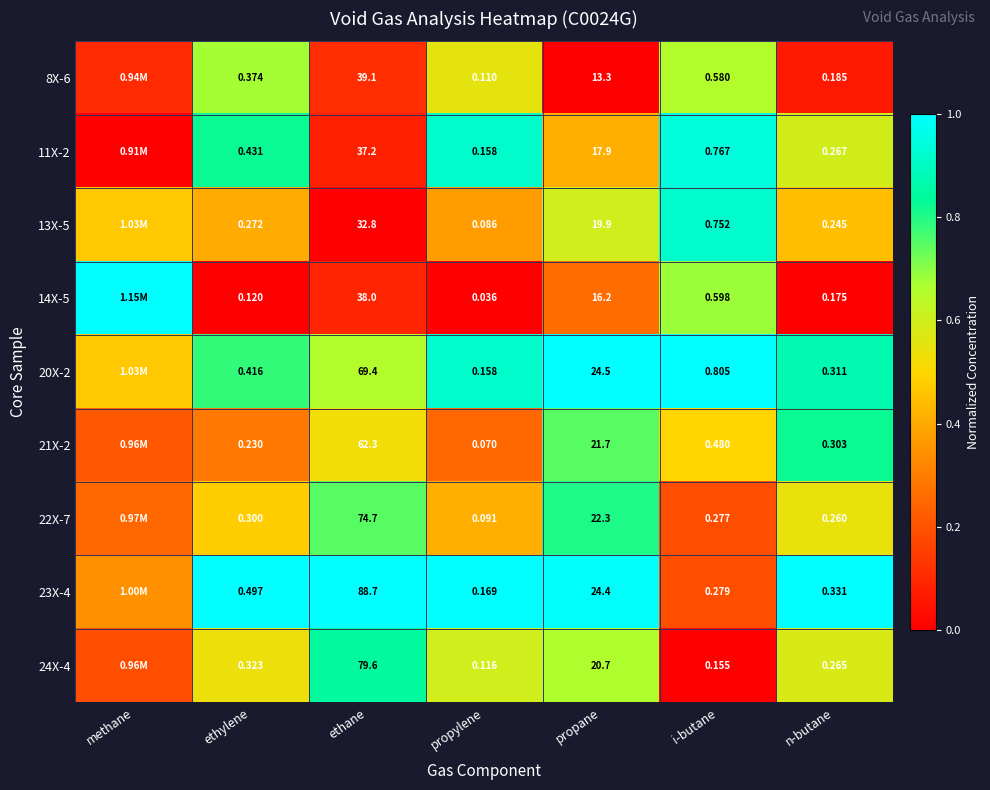

Is the value of 22X-7 at ethane greater than the value of 11X-2 at n-butane?

Yes